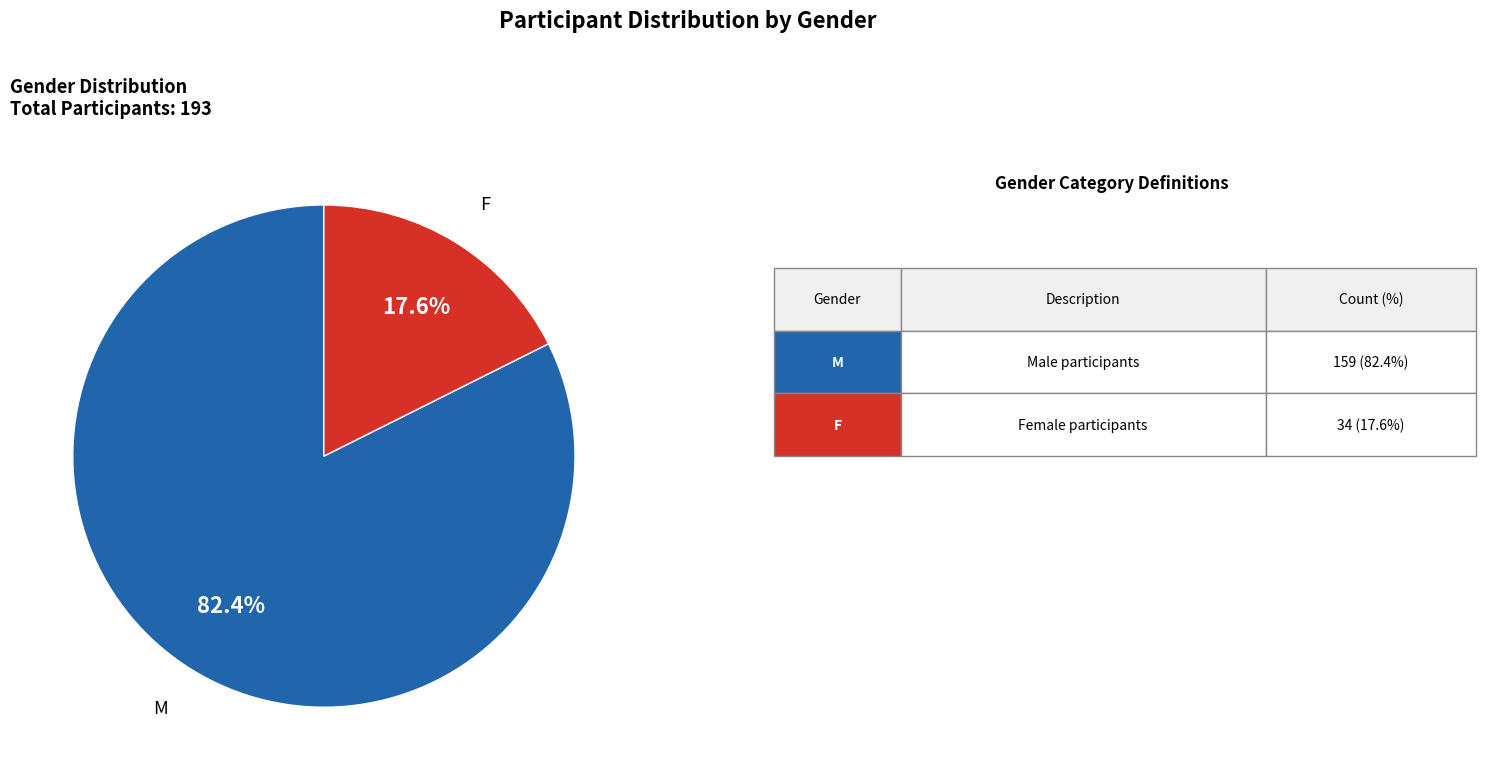

Which has a higher value, F or M?

M